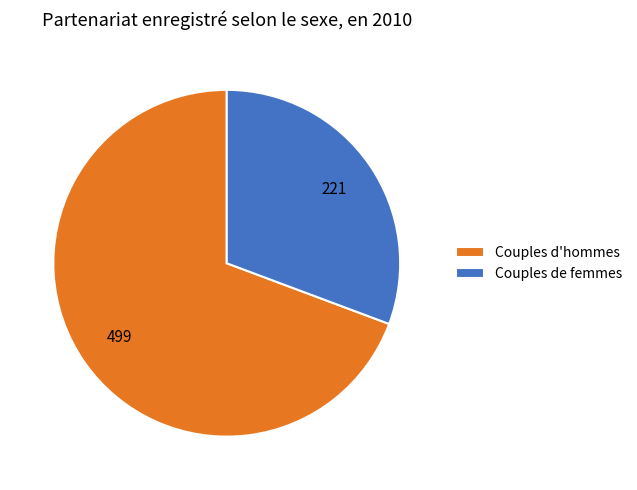

Combined, do Couples de femmes and Couples d'hommes account for over 50%?

Yes